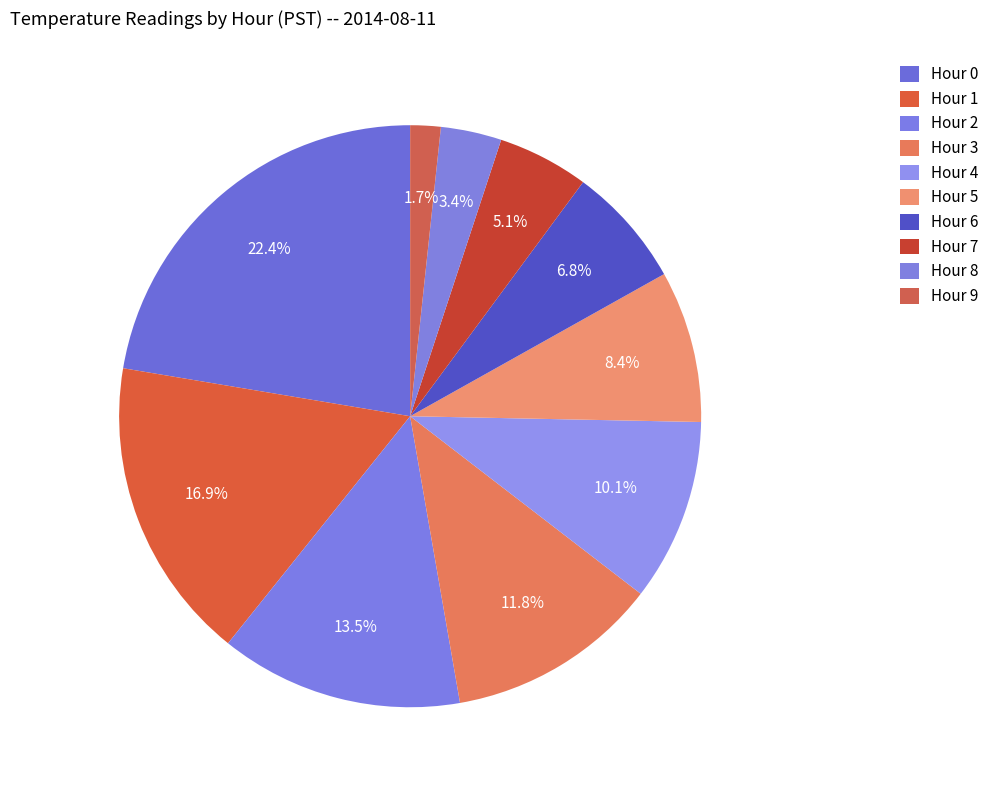

Rank the categories by value from highest to lowest.

Hour 0, Hour 1, Hour 2, Hour 3, Hour 4, Hour 5, Hour 6, Hour 7, Hour 8, Hour 9